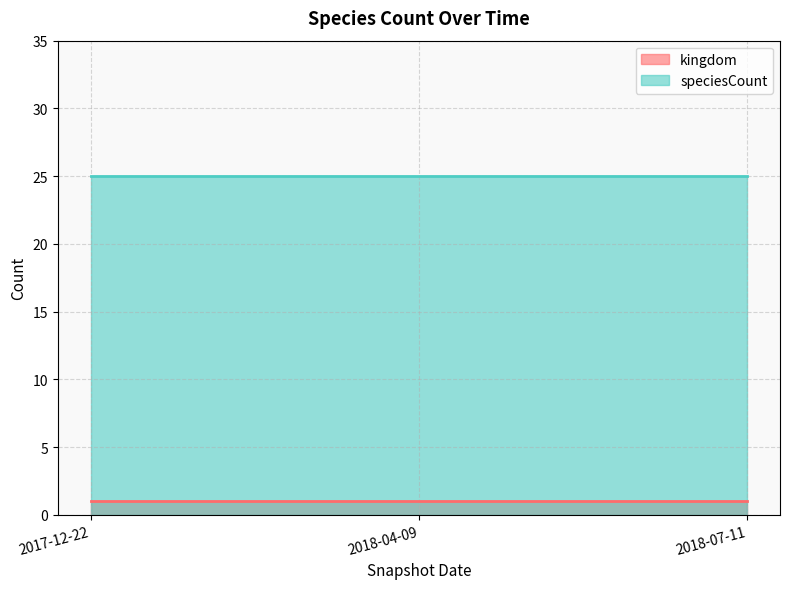

Reading right to left, what are all the values shown in this chart?

kingdom: 2018-07-11=1	2018-04-09=1	2017-12-22=1
speciesCount: 2018-07-11=25	2018-04-09=25	2017-12-22=25